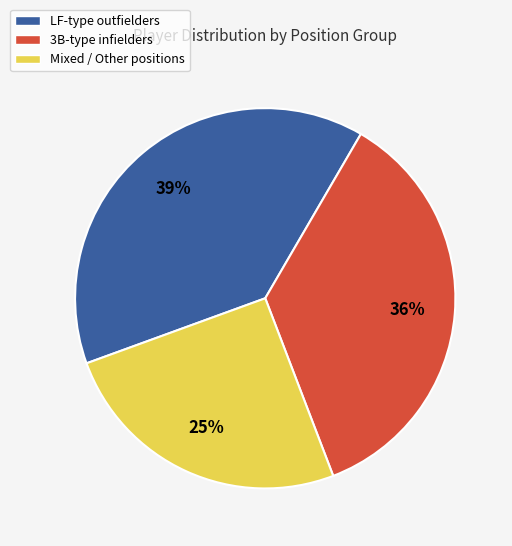

Is there a majority slice in this chart?

No